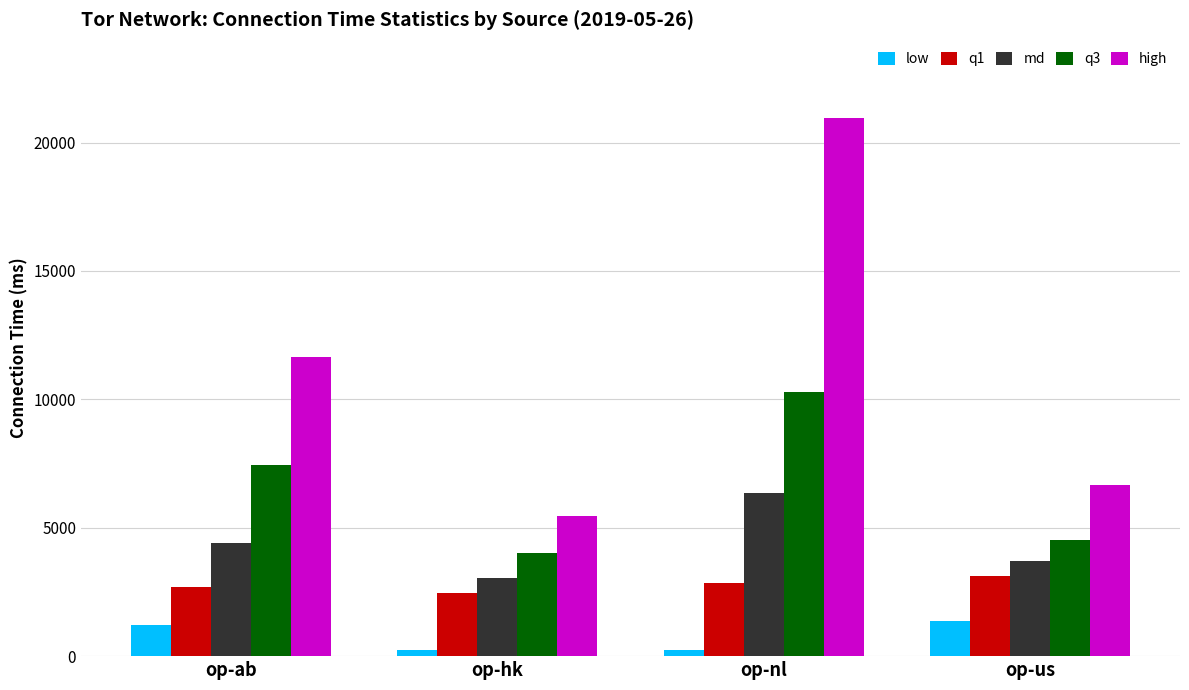

What is the difference between the highest and lowest values at op-hk?

5210